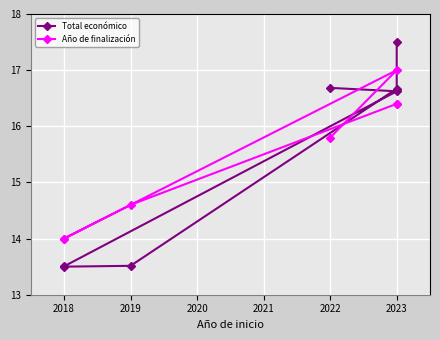

What is the value of the Año de finalización point at the 7th from the left?

15.8